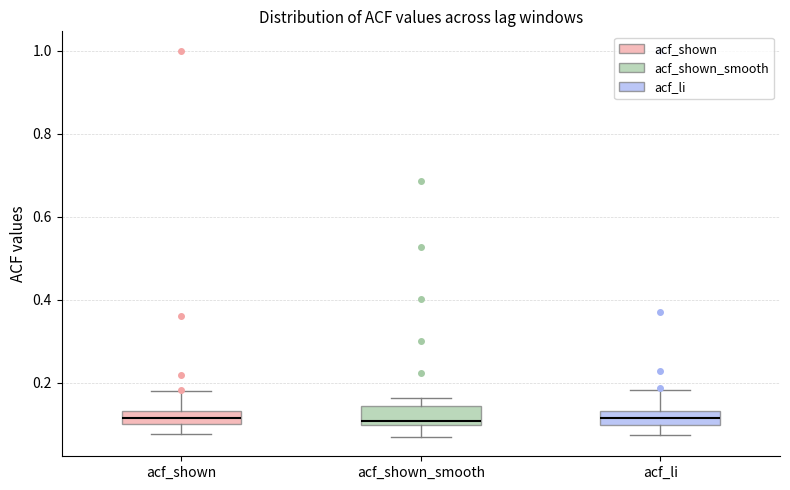

Reading left to right, read every box against the y-axis: the position of its median line, the range the box covers, and the ends of its whiskers. The values are not printed on the chart, so give them approximately, as read against the axis.

acf_shown: median 0.12, box 0.10 to 0.14, whiskers 0.08 to 0.18
acf_shown_smooth: median 0.10 (just above the box's lower edge), box 0.10 to 0.14, whiskers 0.08 to 0.16
acf_li: median 0.12, box 0.10 to 0.14, whiskers 0.08 to 0.18